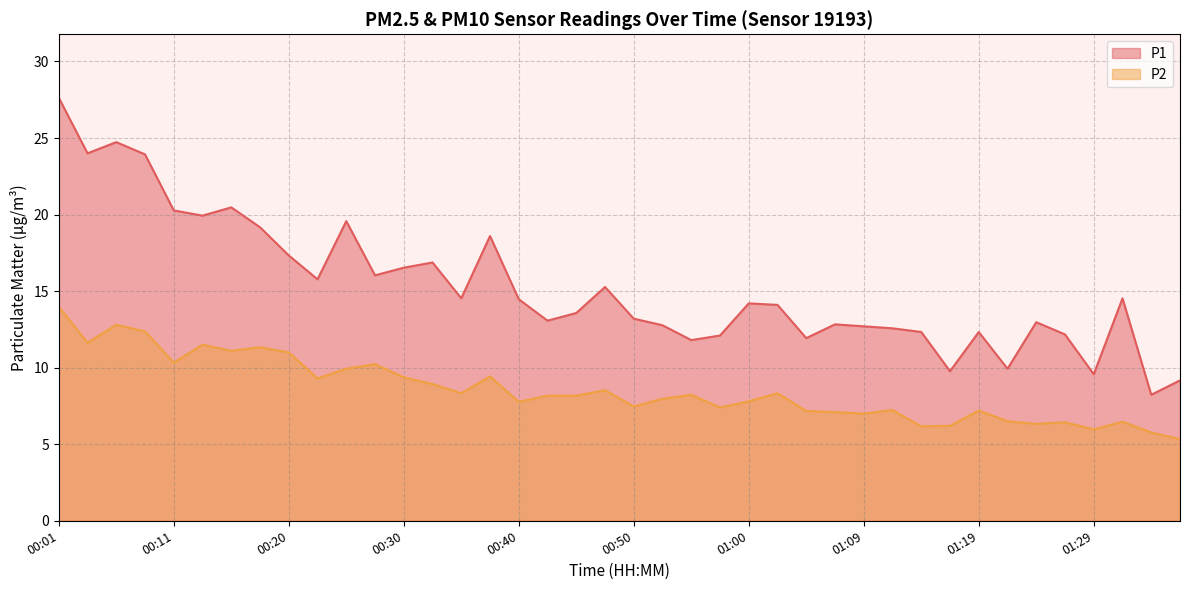

What is the difference between the P2 values at 01:12 and 00:01?

6.7